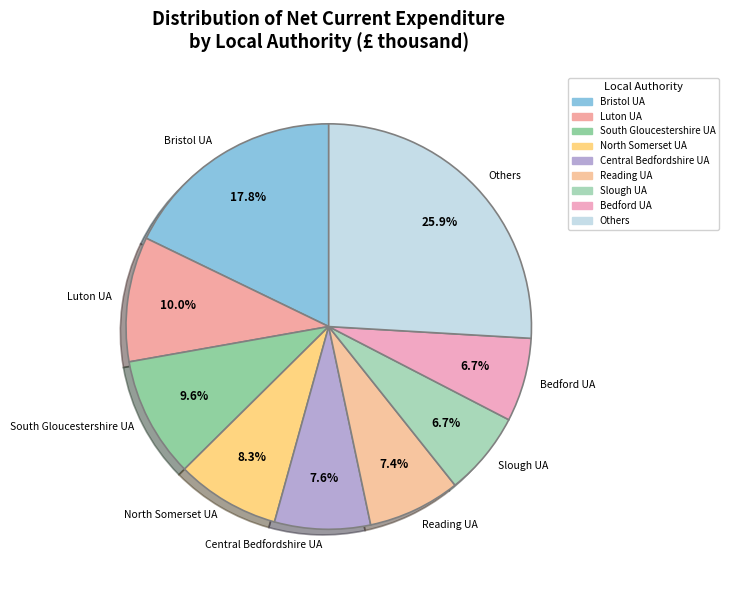

What percentage is the Bedford UA slice, to the nearest percent?

7%